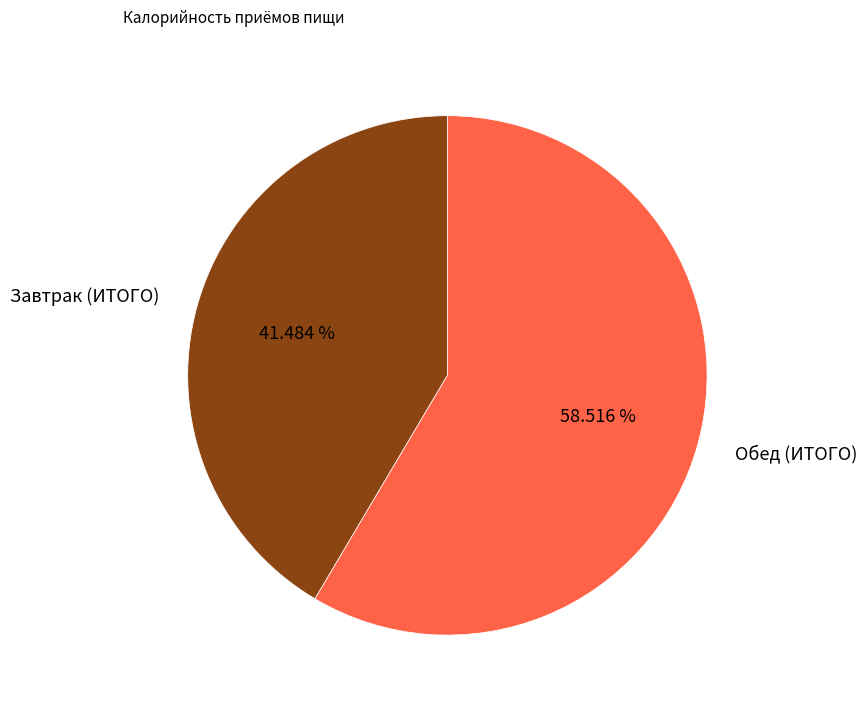

Does any single category account for the majority?

Yes